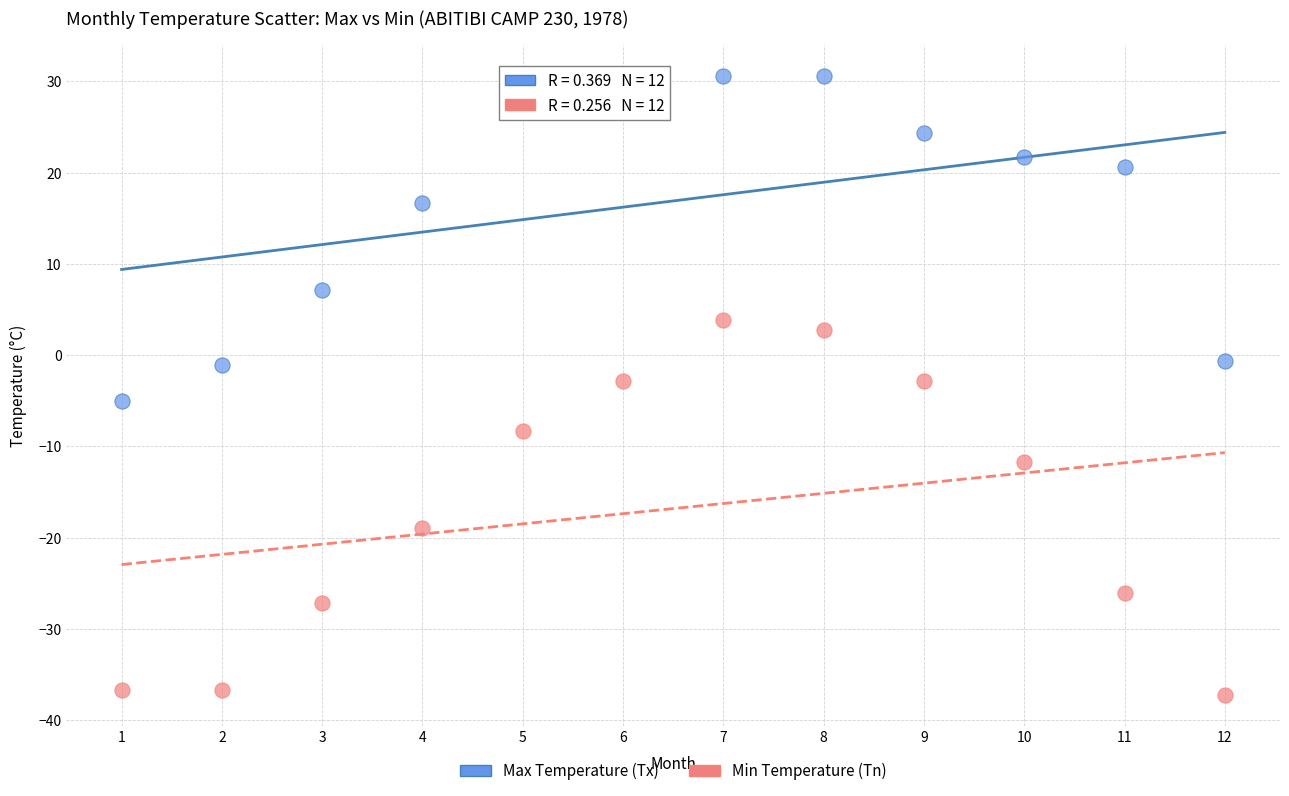

Which series contains the highest Y value?

Max Temperature (Tx)